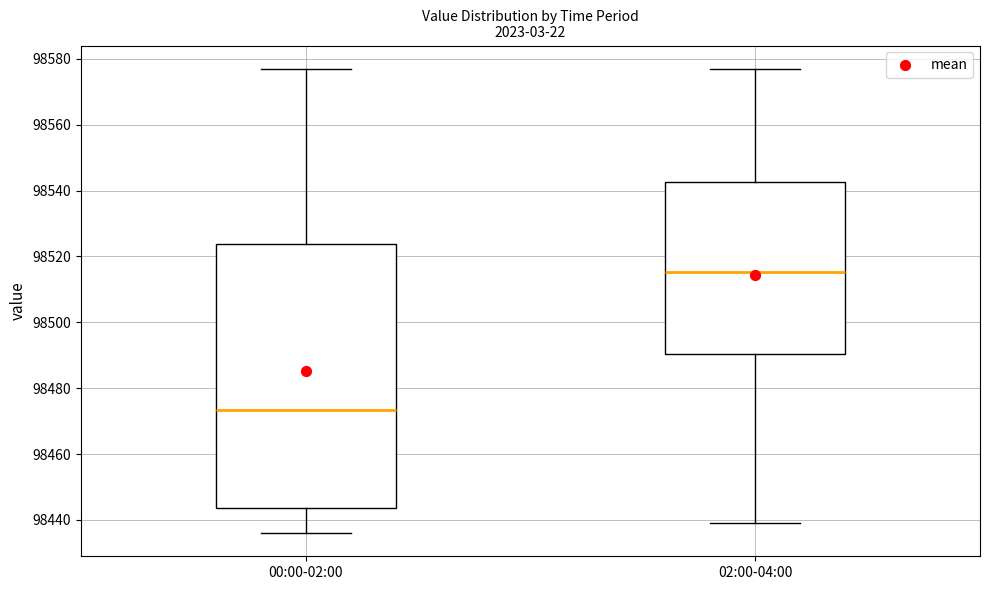

Which box has the highest median line?

02:00-04:00